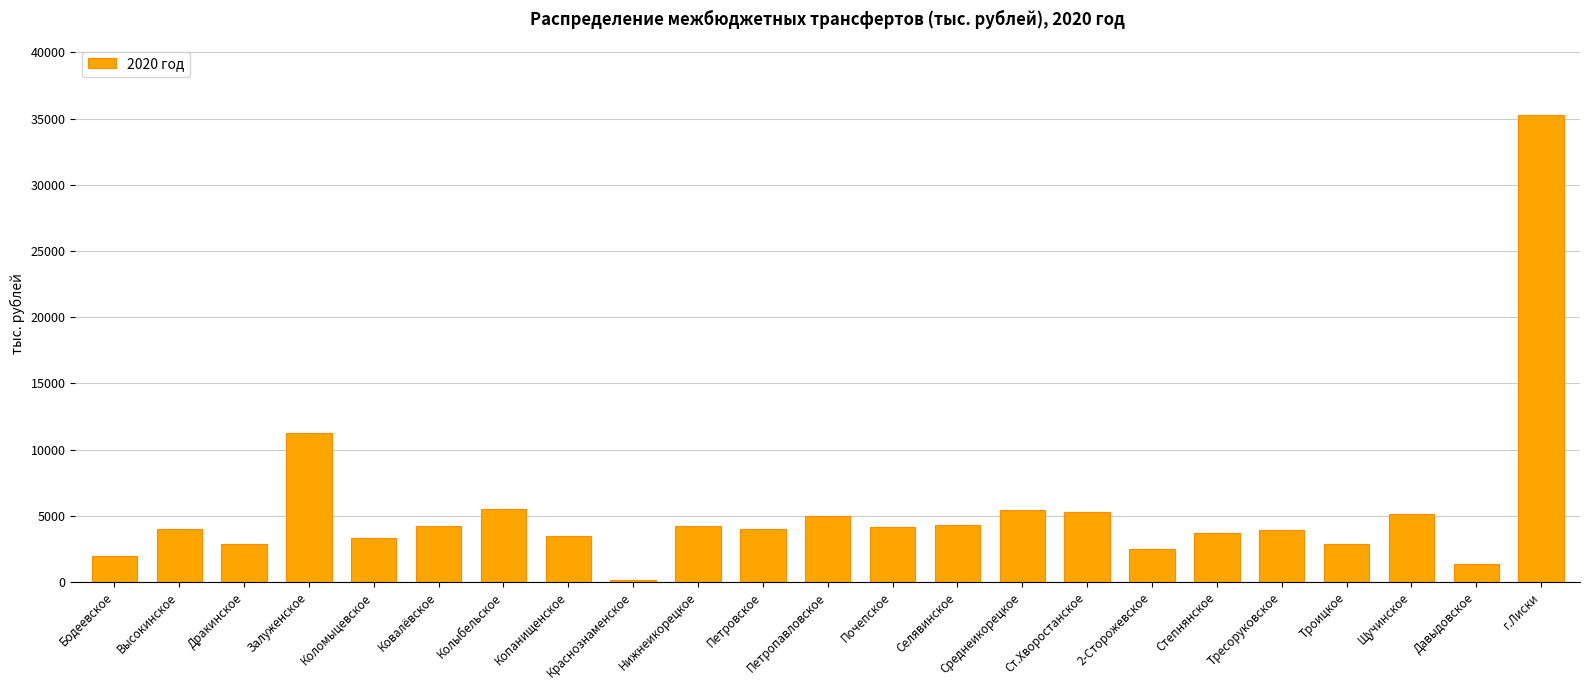

What is the change in value from Коломыцевское to 2-Сторожевское?

-821.3